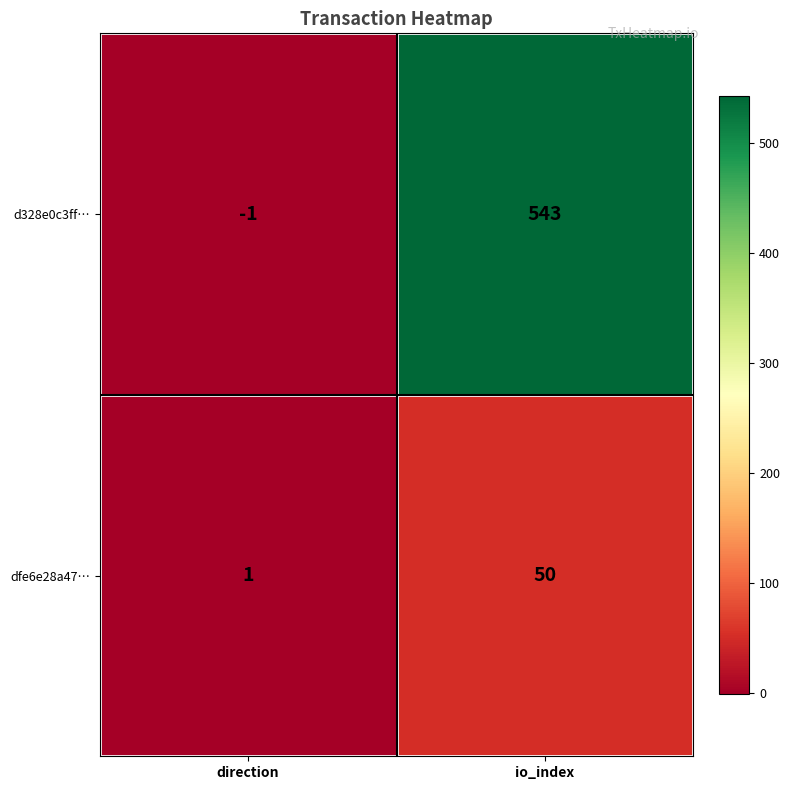

Rank the series by their maximum value, from lowest to highest.

dfe6e28a47…, d328e0c3ff…